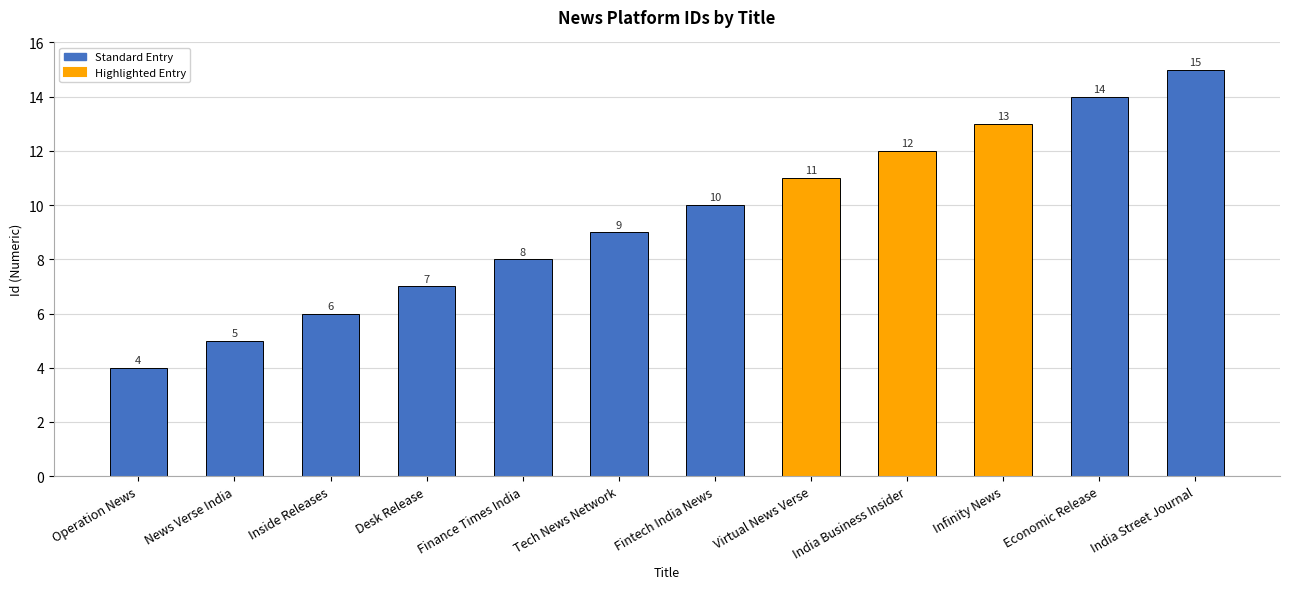

The chart shows a value of 2 at Inside Releases. True or false?

False